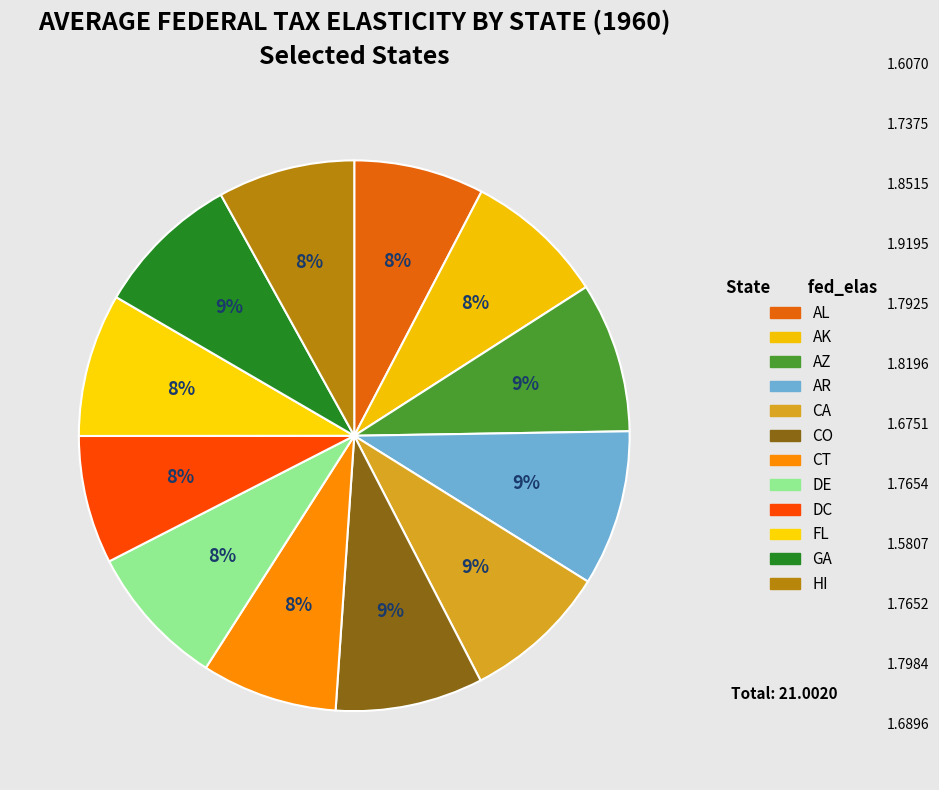

How many segments does this pie chart have?

12